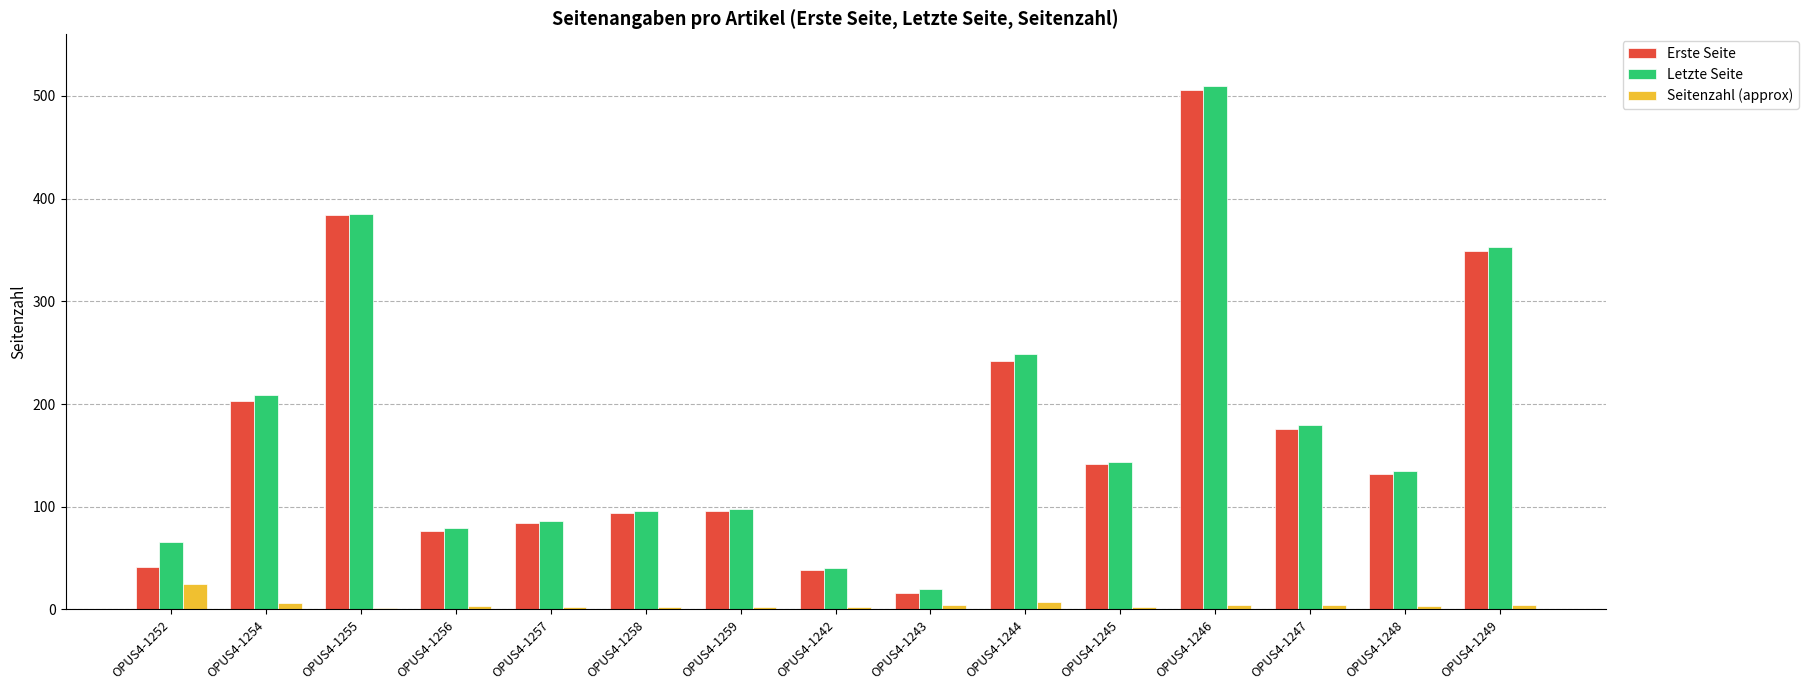

Is the value of Erste Seite at OPUS4-1259 greater than the value of Letzte Seite at OPUS4-1255?

No